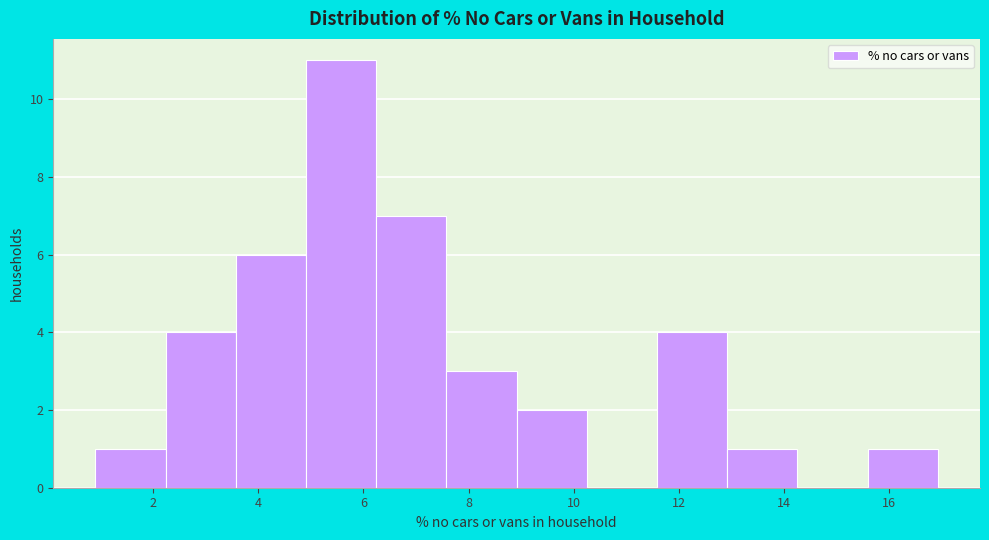

How tall is the bar that spans 6.2 to 7.6 on the x-axis? Neither the bar edges nor the heights are printed on the chart, so give them approximately, as read against the axes.

7